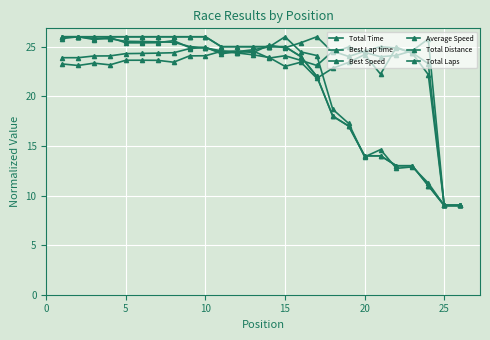

Reading left to right, transcribe all the data shown in this chart.

Total Time: 23.9	23.9	24.1	24.1	24.3	24.3	24.4	24.4	24.8	24.9	24.3	24.5	24.7	25.0	26.0	24.5	24.1	18.7	17.3	13.9	14.6	12.7	12.9	11.3	9.0	9.0
Best Lap time: 23.3	23.1	23.3	23.2	23.6	23.6	23.6	23.4	24.1	24.1	24.5	24.6	24.4	25.1	24.9	25.4	26.0	24.4	25.0	24.4	24.0	24.1	24.6	25.8	9.0	9.0
Best Speed: 25.8	26.0	25.7	25.9	25.4	25.4	25.4	25.6	24.9	24.9	24.4	24.4	24.6	23.9	24.1	23.6	23.1	24.5	24.0	24.5	25.0	24.9	24.4	23.3	9.0	9.0
Average Speed: 26.0	26.0	25.8	25.8	25.5	25.5	25.5	25.4	25.0	24.9	24.6	24.4	24.2	23.9	23.0	23.4	21.8	22.8	23.4	24.2	22.2	24.9	24.3	22.2	9.0	9.0
Total Distance: 26.0	26.0	26.0	26.0	26.0	26.0	26.0	26.0	26.0	26.0	25.0	25.0	25.0	25.0	25.0	24.0	22.0	18.0	17.0	14.0	14.0	13.0	13.0	11.0	9.0	9.0
Total Laps: 26.0	26.0	26.0	26.0	26.0	26.0	26.0	26.0	26.0	26.0	25.0	25.0	25.0	25.0	25.0	24.0	22.0	18.0	17.0	14.0	14.0	13.0	13.0	11.0	9.0	9.0